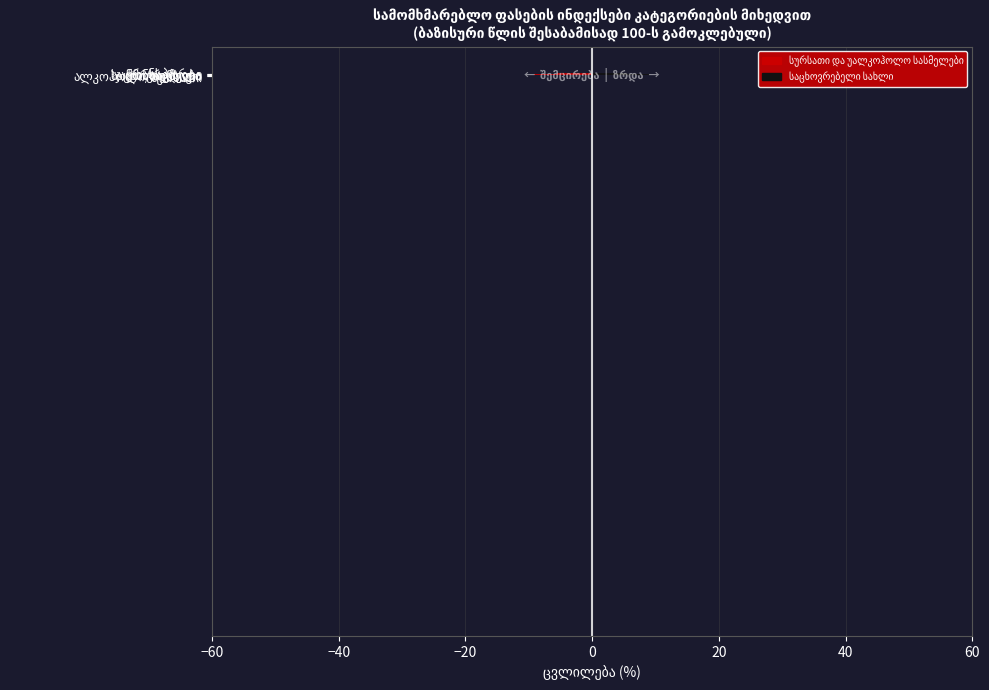

Count the number of categories in the chart.

6